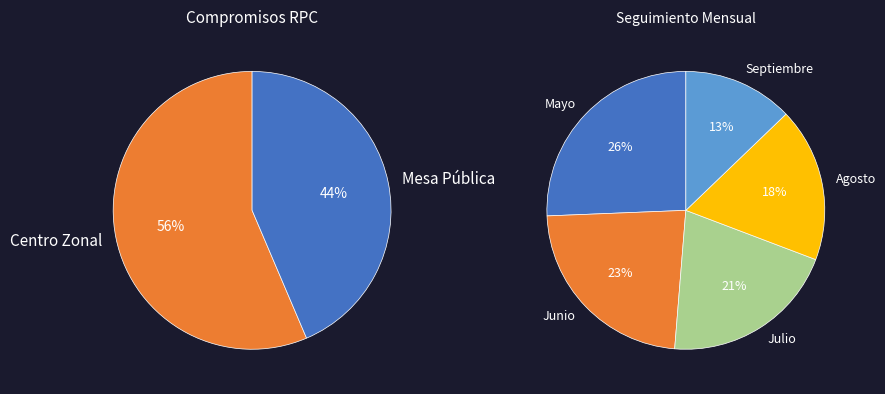

To the nearest percent, what percentage of the pie is Agosto?

18%